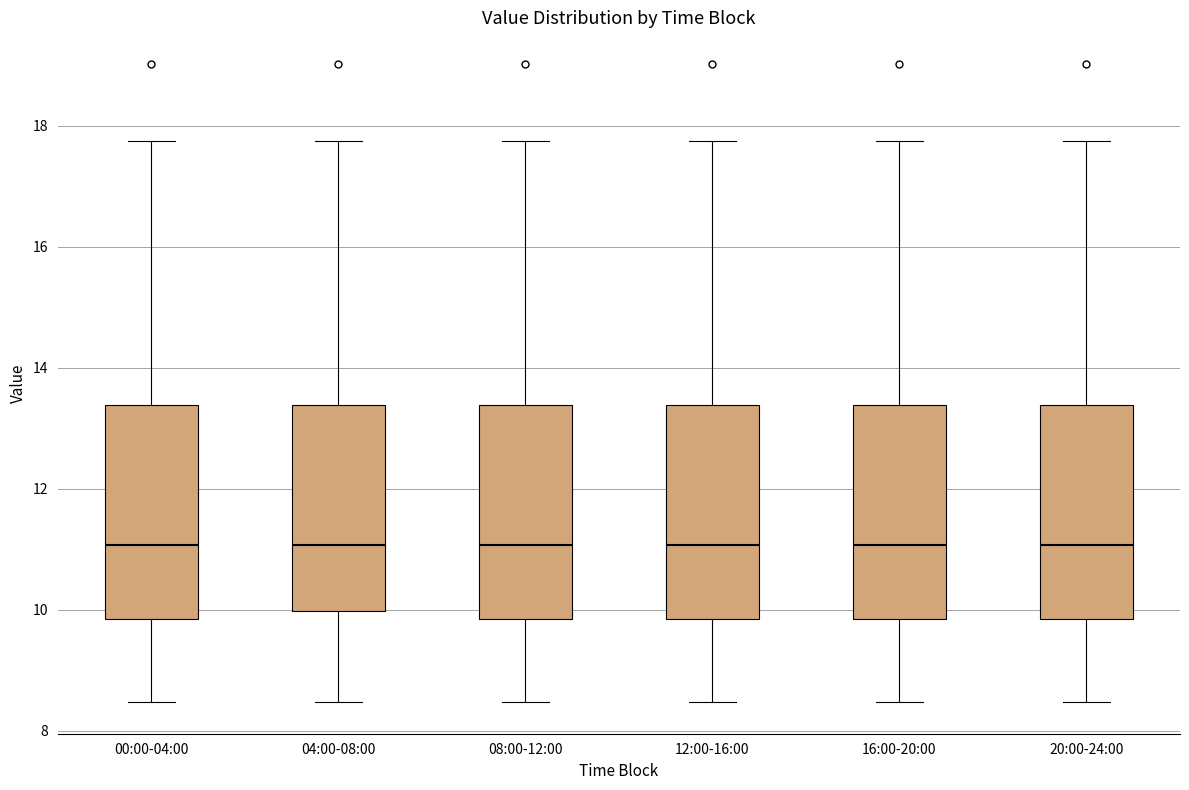

Reading left to right, transcribe this box plot: for each box, give where its median line is, the range the box spans, and where its two whiskers end, as read against the y-axis. The values are not printed on the chart, so give them approximately, as read against the axis.

00:00-04:00: median 11.0, box 9.8 to 13.4, whiskers 8.4 to 17.8
04:00-08:00: median 11.0, box 10.0 to 13.4, whiskers 8.4 to 17.8
08:00-12:00: median 11.0, box 9.8 to 13.4, whiskers 8.4 to 17.8
12:00-16:00: median 11.0, box 9.8 to 13.4, whiskers 8.4 to 17.8
16:00-20:00: median 11.0, box 9.8 to 13.4, whiskers 8.4 to 17.8
20:00-24:00: median 11.0, box 9.8 to 13.4, whiskers 8.4 to 17.8